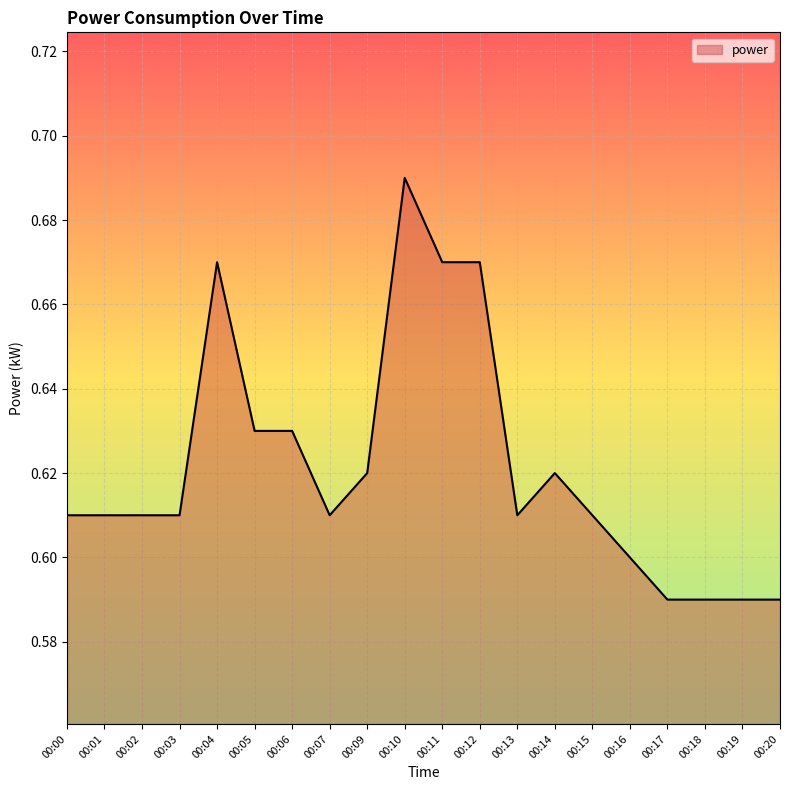

The value at 00:16 is 0.6. True or false?

True